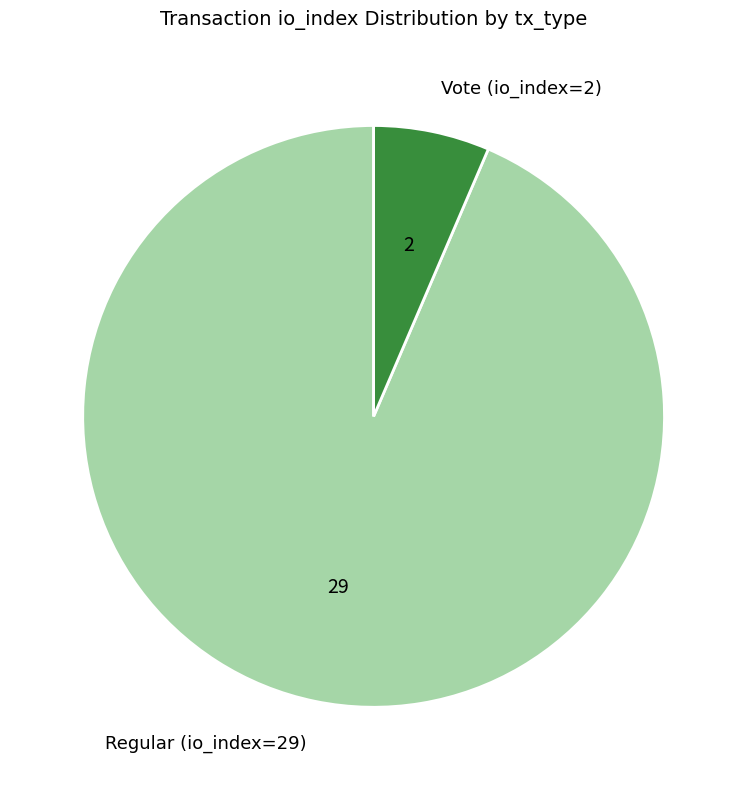

The Regular (io_index=29) slice represents 94% of the pie. True or false?

True